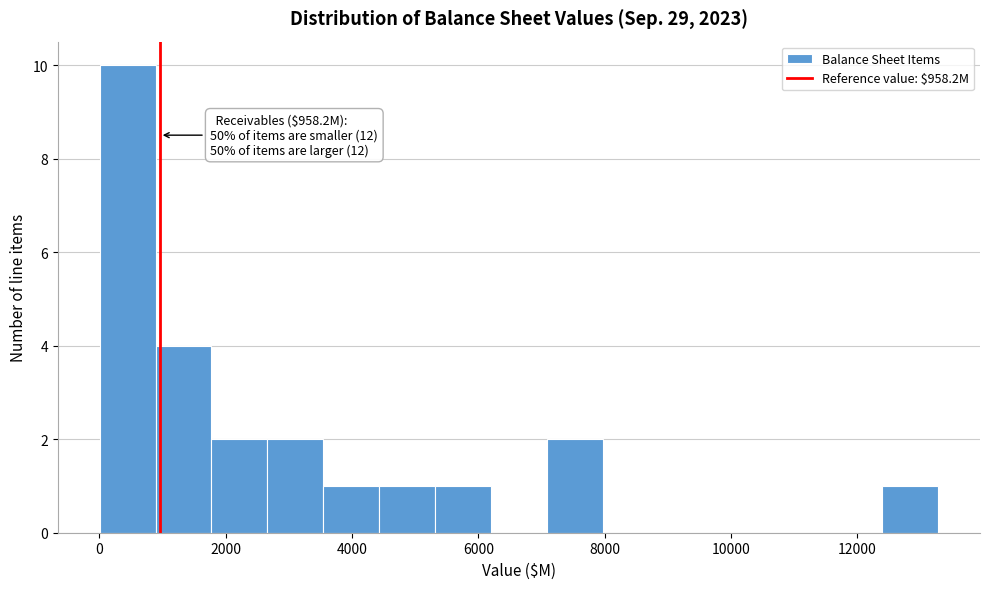

Over which range of the x-axis is the bar tallest?

0 to 800